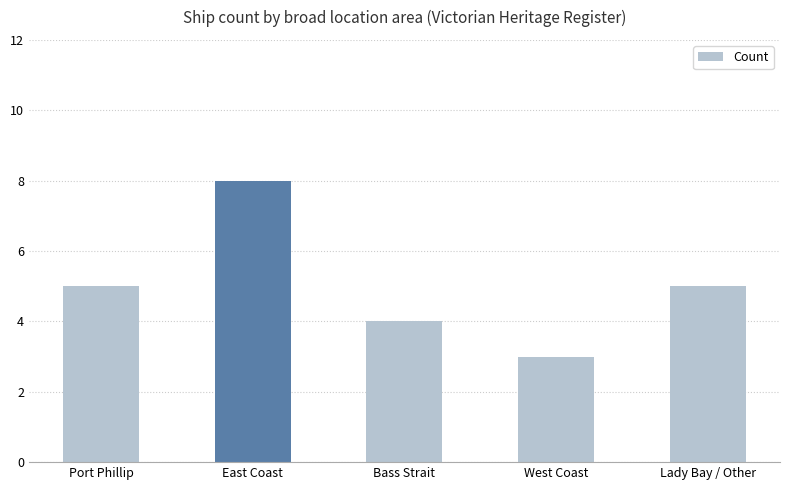

At which category does the chart reach its minimum across all series?

West Coast